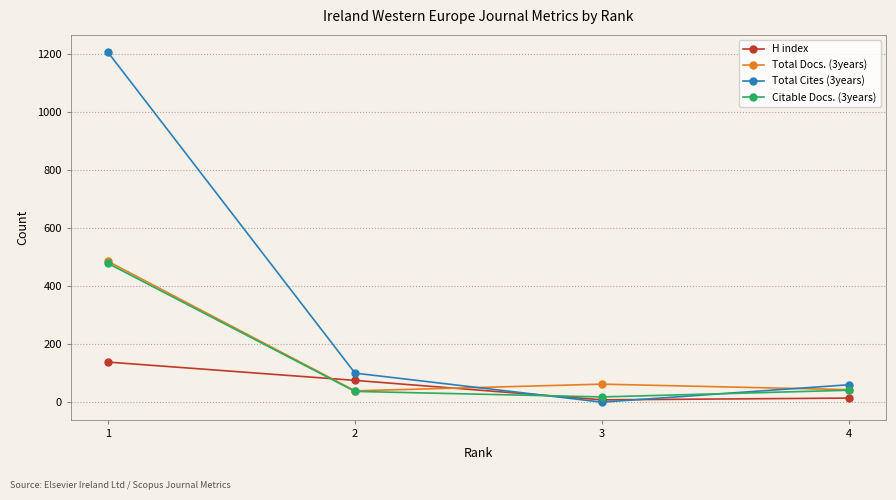

At which category is the sum across all series the highest?

1